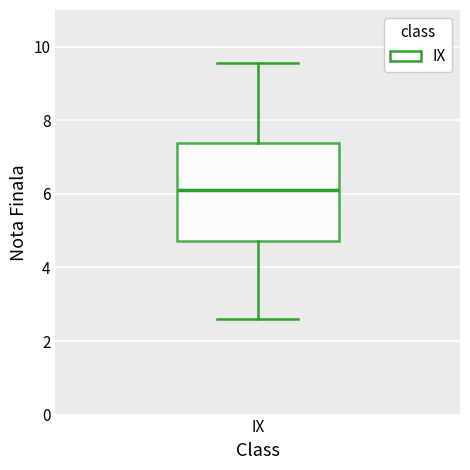

Read this box plot against the y-axis: the position of the median line, the range covered by the box, and the ends of both whiskers. The values are not printed on the chart, so give them approximately, as read against the axis.

median 6.2, box 4.8 to 7.4, whiskers 2.6 to 9.6